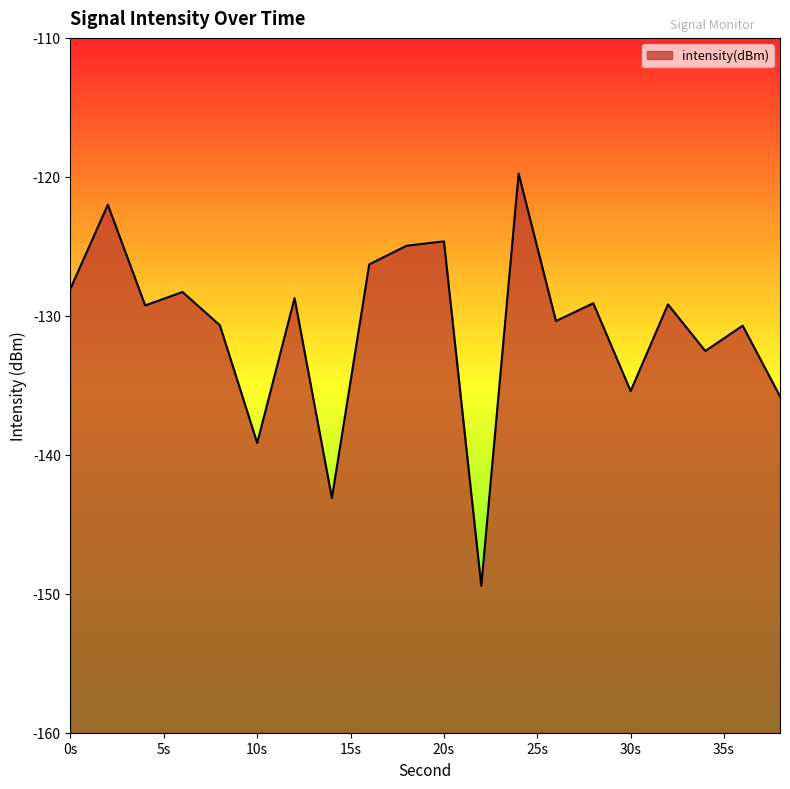

Reading left to right, what are all the values shown in this chart?

-128.0	-122.0	-129.3	-128.3	-130.7	-139.1	-128.7	-143.1	-126.3	-125.0	-124.6	-149.4	-119.8	-130.4	-129.1	-135.4	-129.2	-132.5	-130.7	-135.8